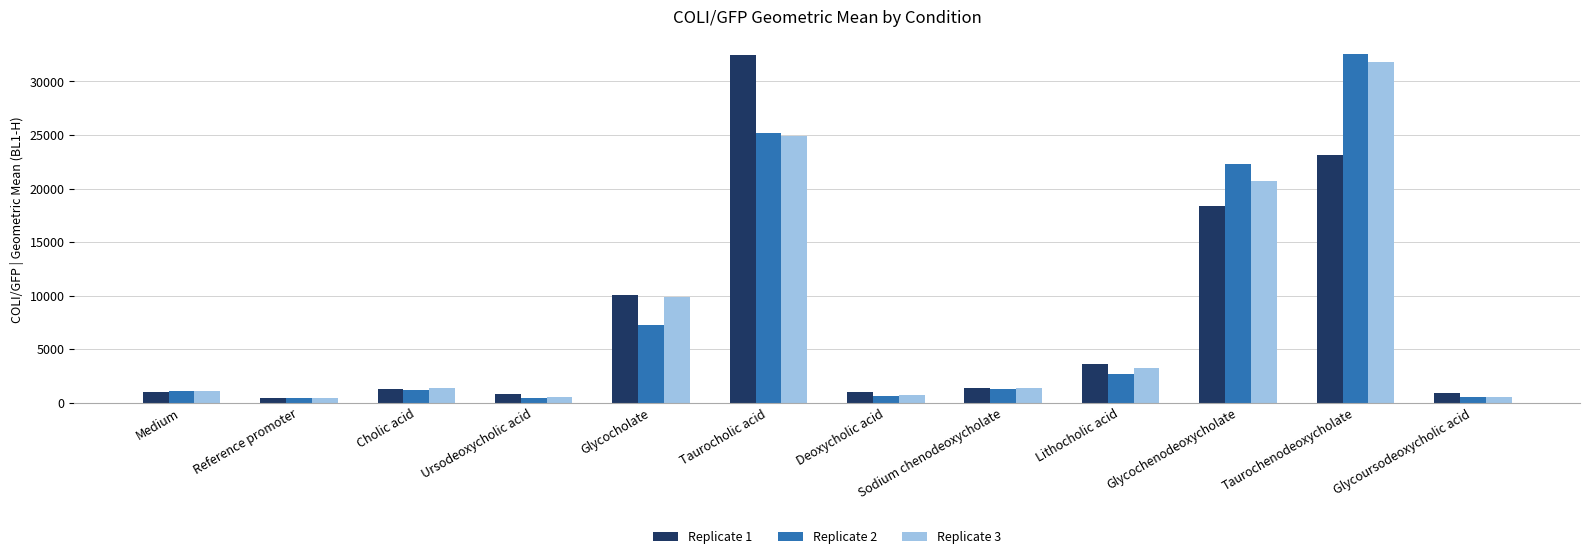

What is the value of the Replicate 3 bar at the 8th from the left?

1351